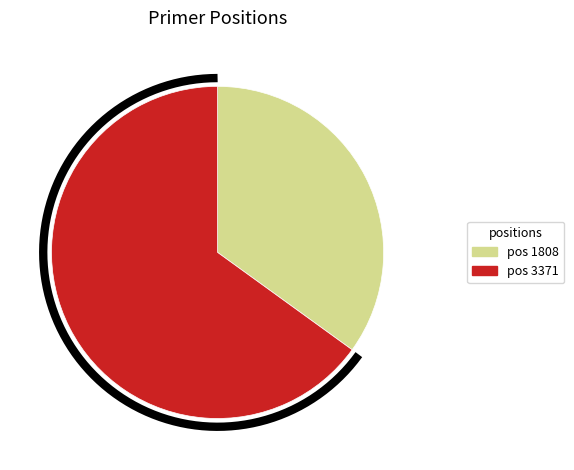

How many slices are in this pie chart?

2